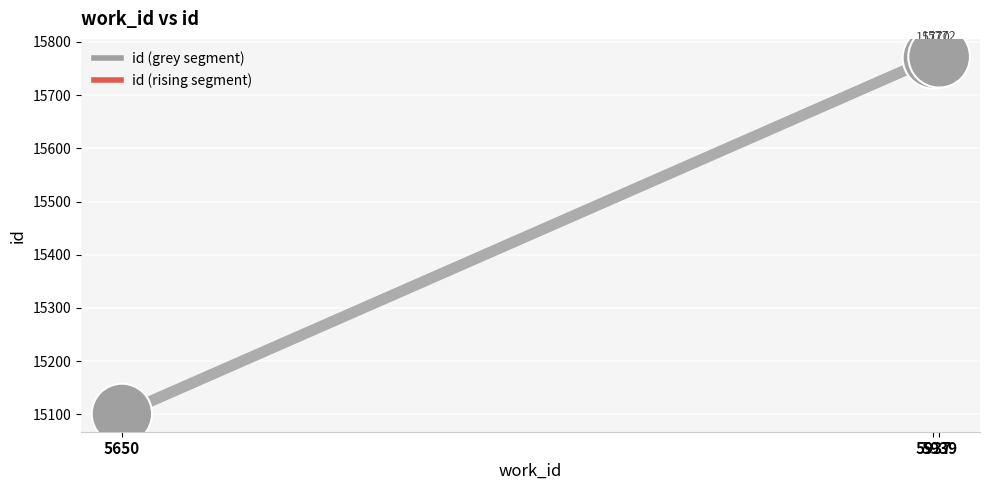

What Y value in the scatter plot is closest to 15436?

15770